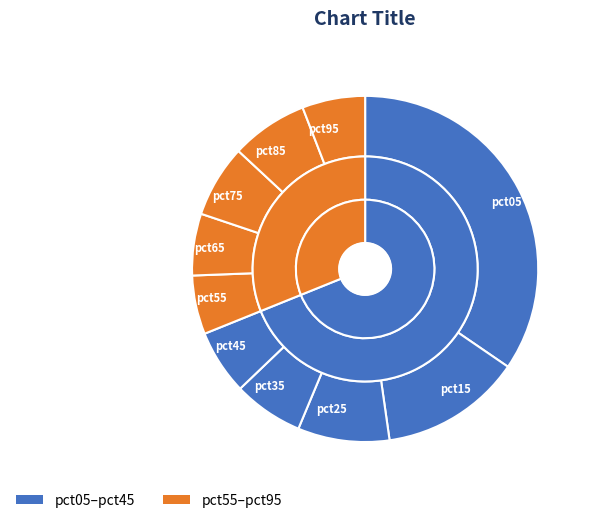

To the nearest percent, what is the combined percentage of pct95 and pct55?

11%